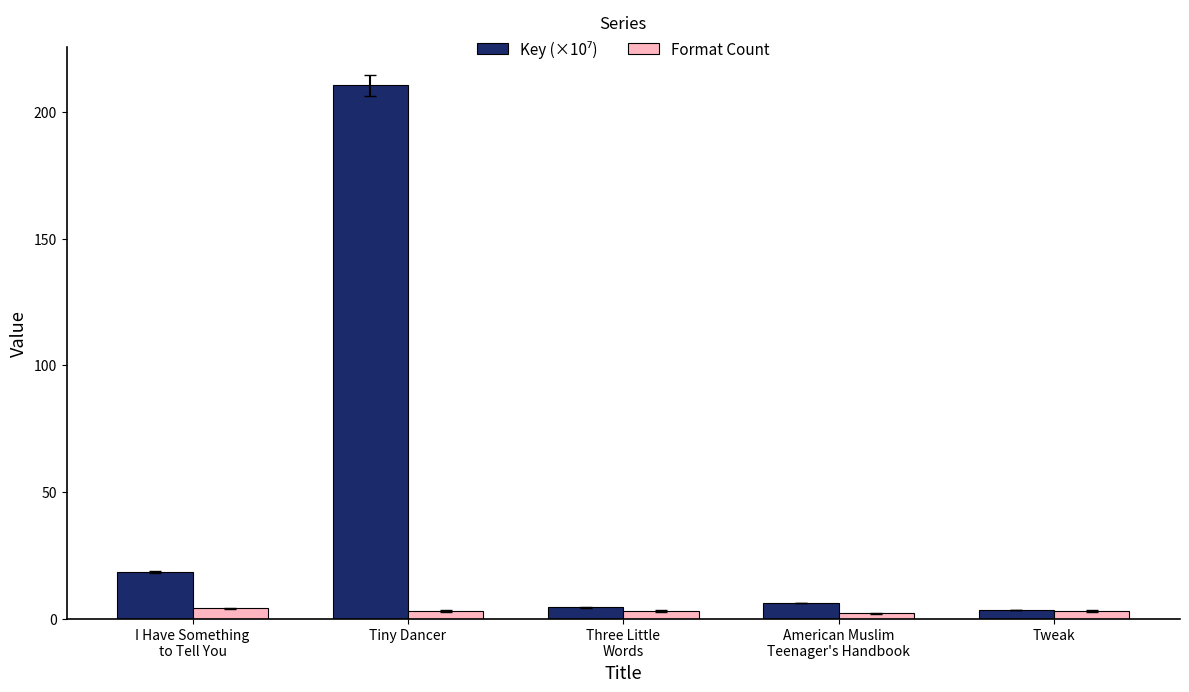

At which category is the sum across all series the highest?

Tiny Dancer